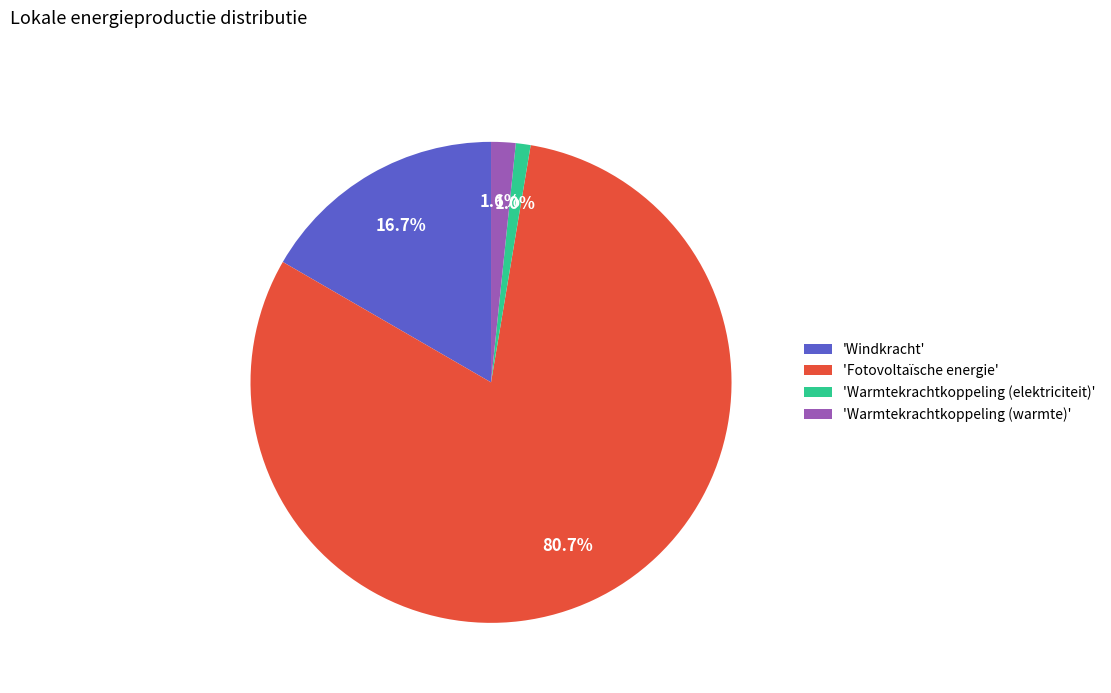

Rank the categories by value from lowest to highest.

'Warmtekrachtkoppeling (elektriciteit)', 'Warmtekrachtkoppeling (warmte)', 'Windkracht', 'Fotovoltaïsche energie'